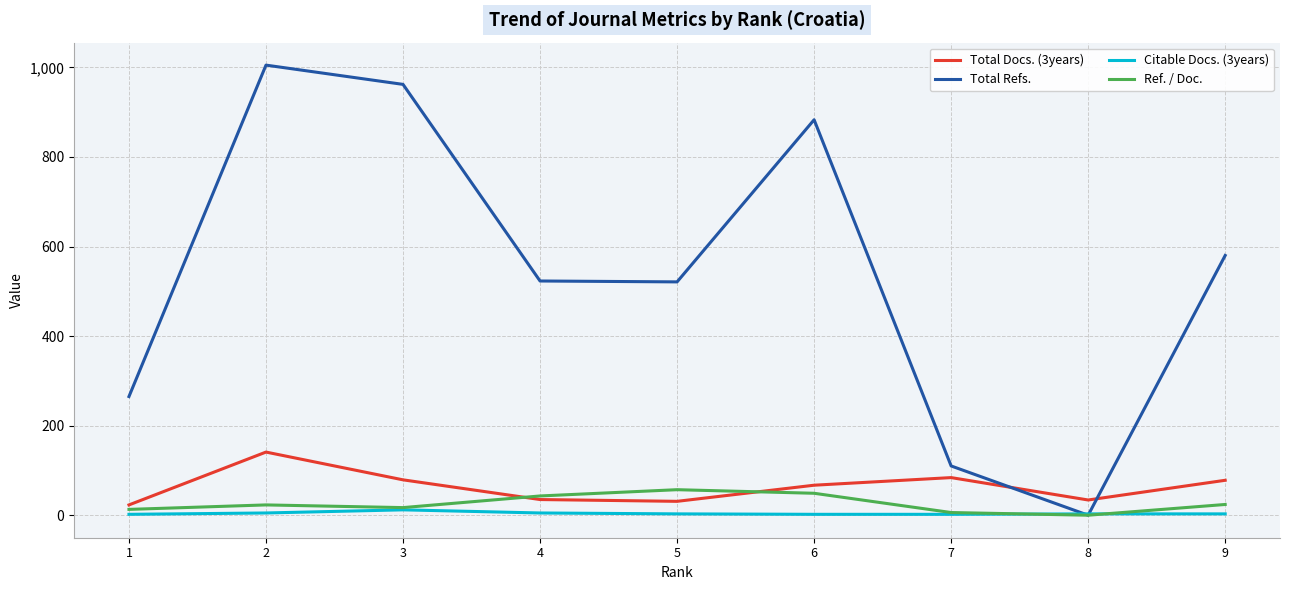

Is the value of Citable Docs. (3years) at 9 greater than the value of Total Refs. at 7?

No